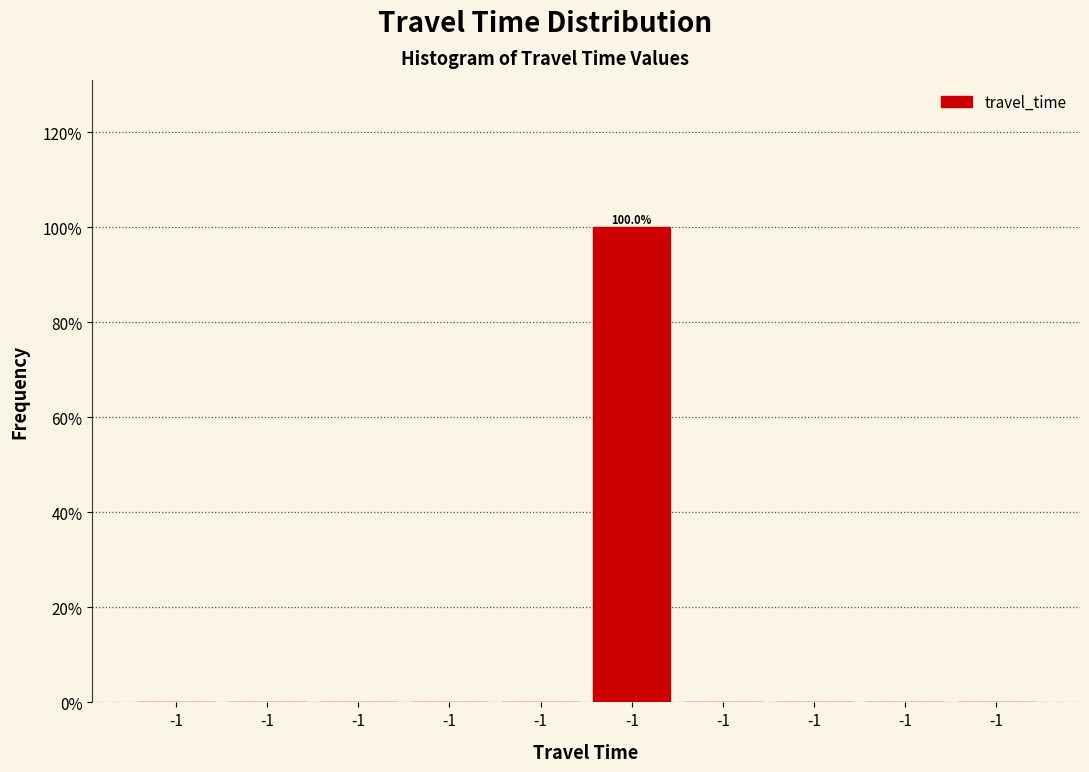

How many series are shown in this chart?

1